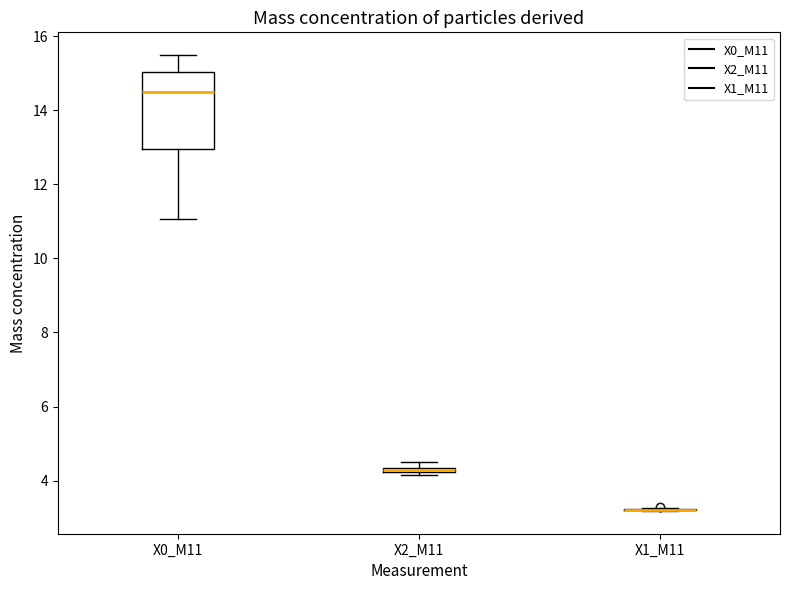

Comparing the boxes themselves (not the whiskers), which one is the tallest?

X0_M11